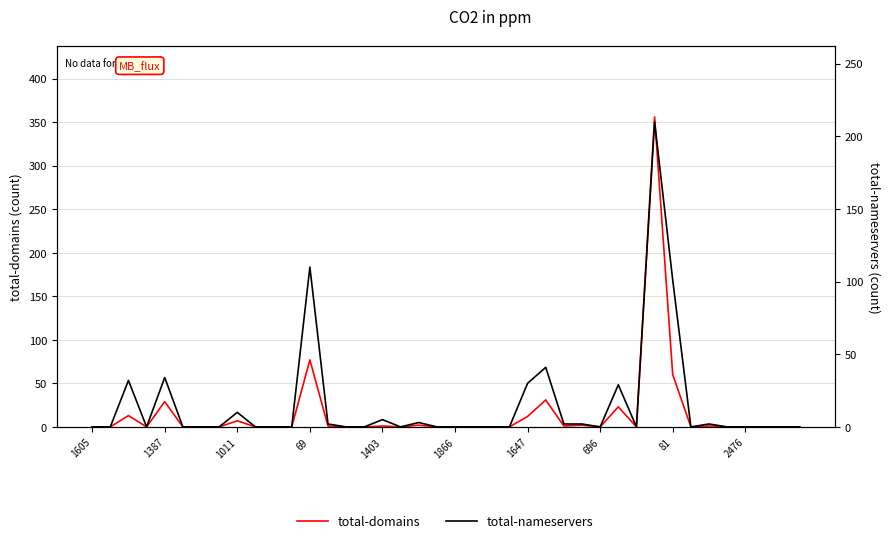

Which series ends up on top after the final intersection of total-domains and total-nameservers?

total-nameservers